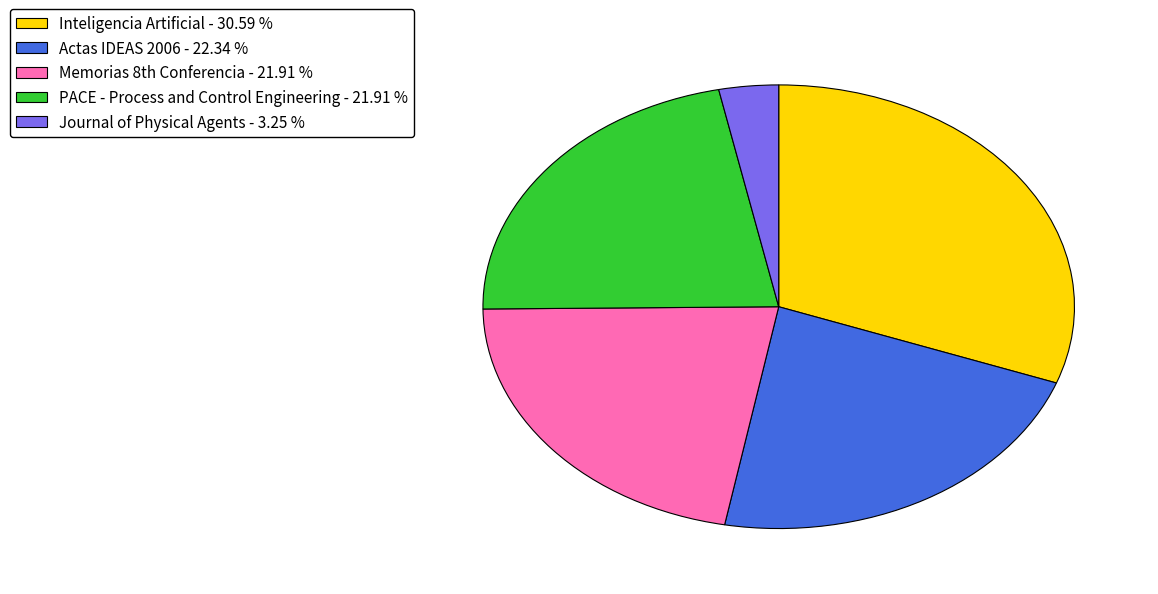

Do Inteligencia Artificial and Journal of Physical Agents together represent more than half of the pie?

No